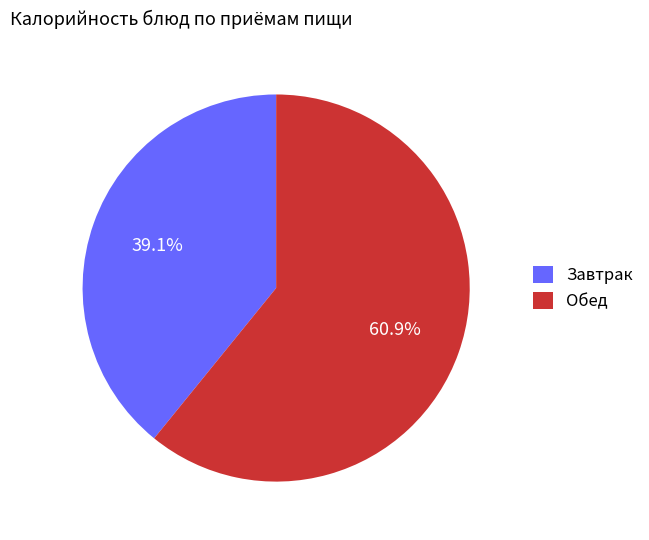

How many slices are in this pie chart?

2